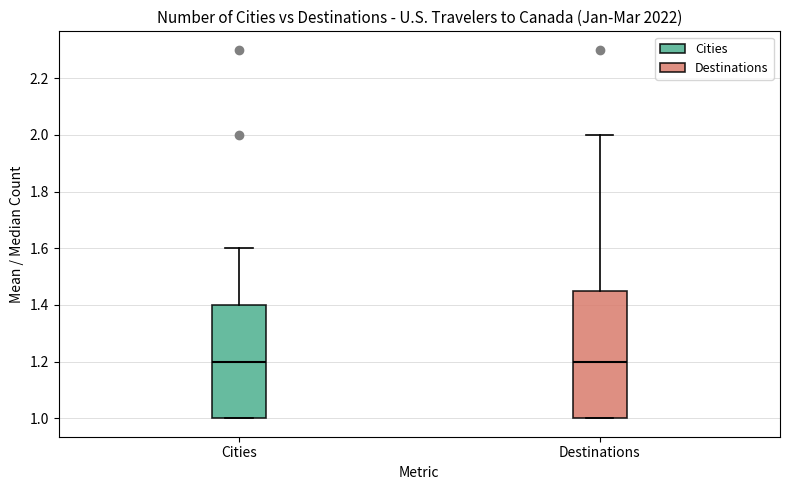

Reading left to right, read every box against the y-axis: the position of its median line, the range the box covers, and the ends of its whiskers. The values are not printed on the chart, so give them approximately, as read against the axis.

Cities: median 1.20, box 1.00 to 1.40, whiskers 1.00 to 1.60
Destinations: median 1.20, box 1.00 to 1.46, whiskers 1.00 to 2.00